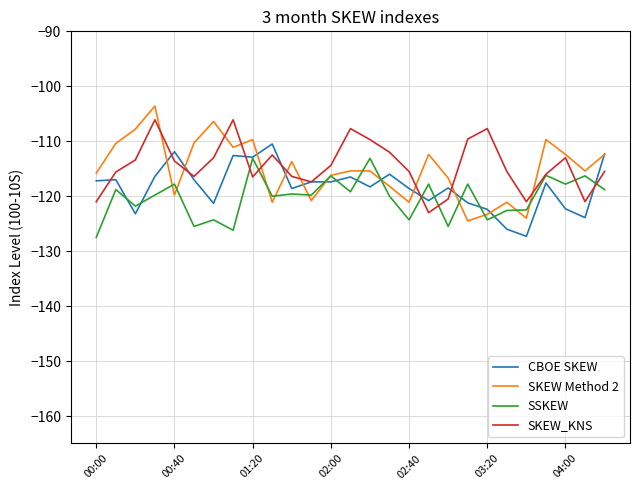

What is the lowest value of the SKEW_KNS series?

-123.0